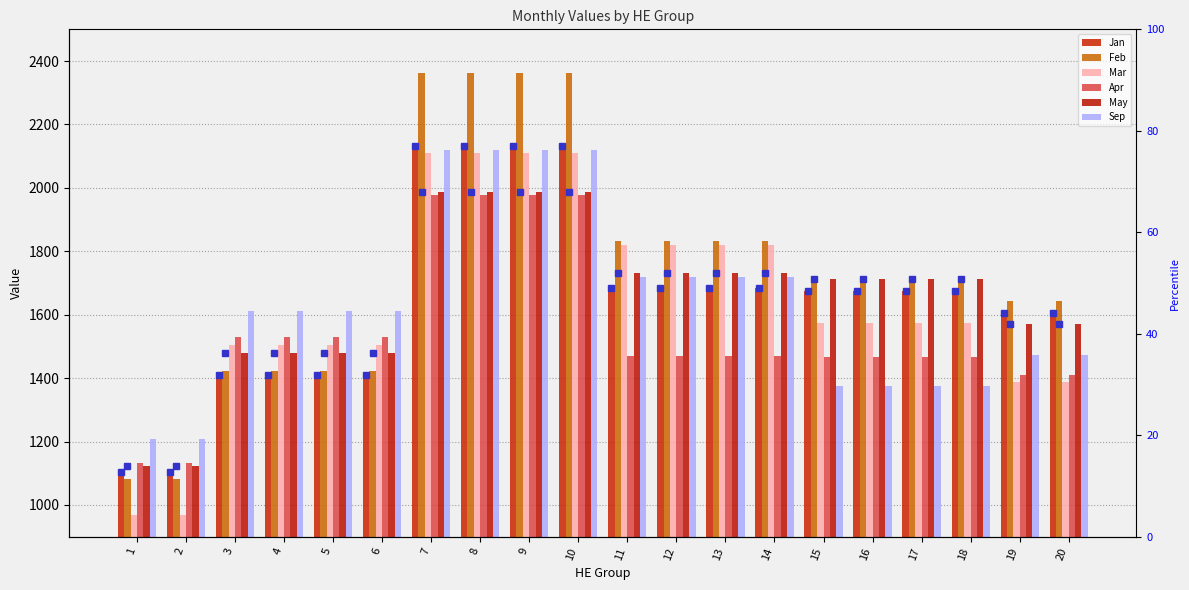

Count the number of data series in this chart.

6